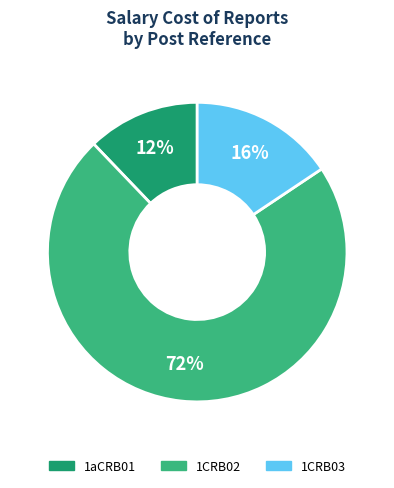

Between 1CRB03 and 1CRB02, which is larger?

1CRB02